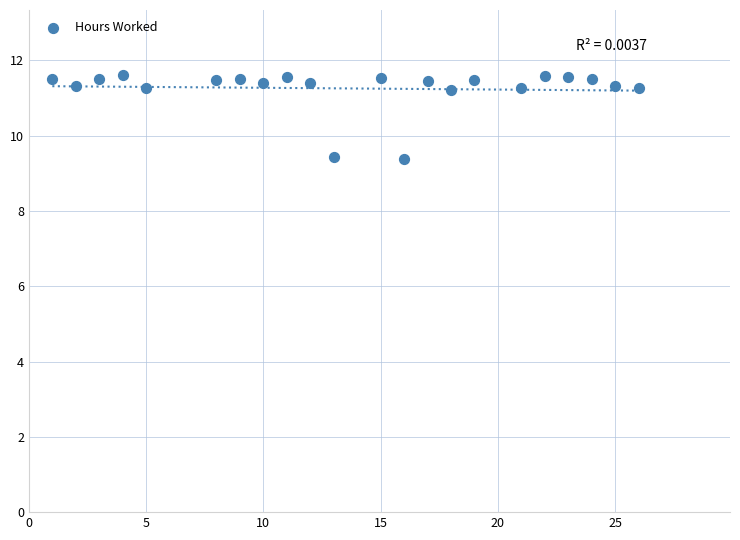

What is the range of X values (max minus min)?

25.0